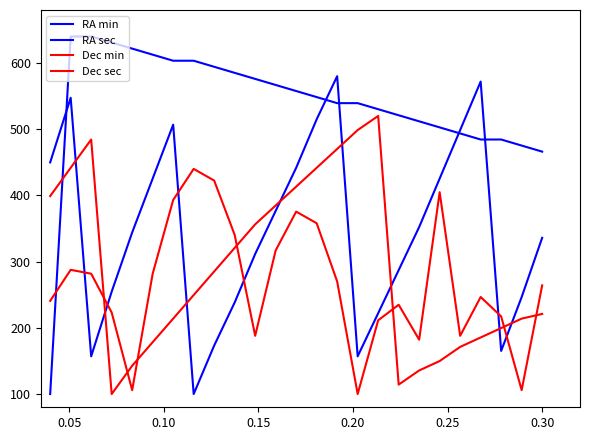

Does the chart have visible grid lines?

No